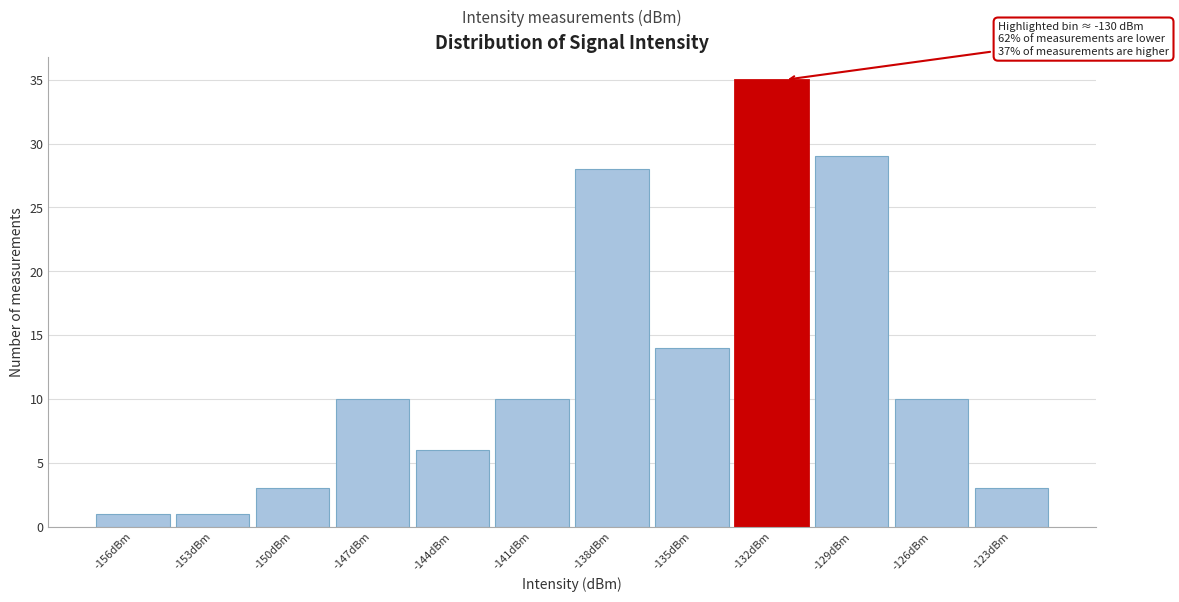

Reading left to right, extract all data points from this chart.

1	1	3	10	6	10	28	14	35	29	10	3